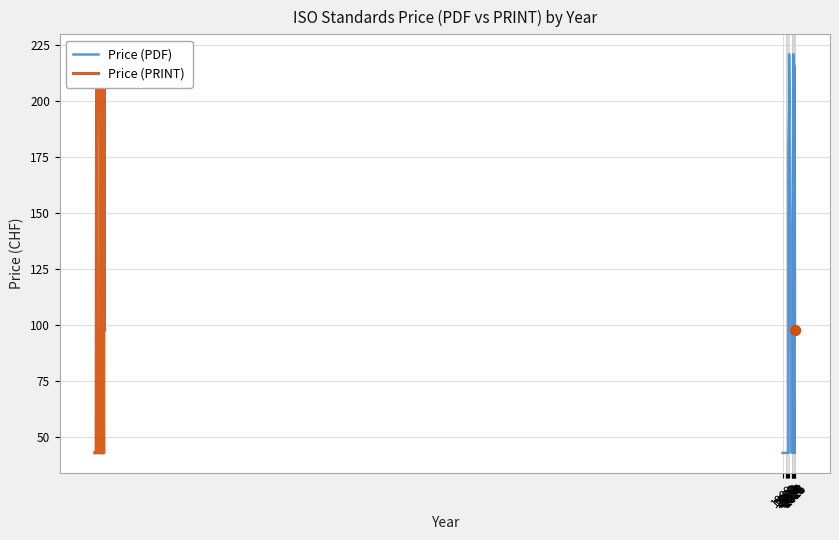

In Price (PRINT), how many points are higher than both neighbors (excluding endpoints)?

5